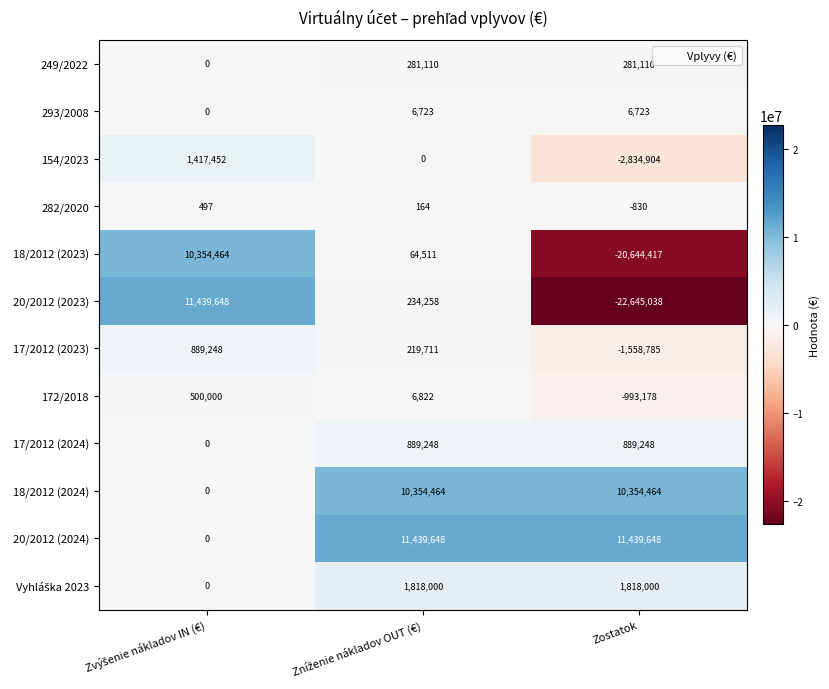

Which series has the widest spread of values?

20/2012 (2023)